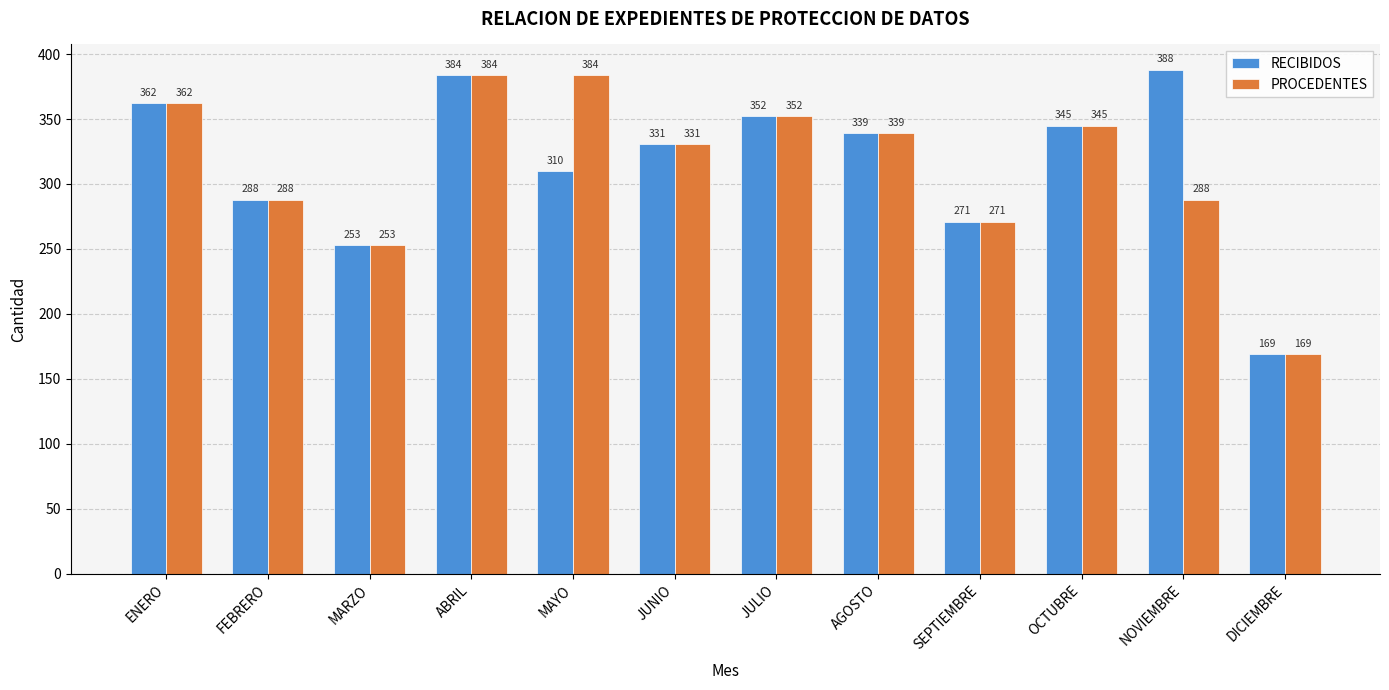

What is the difference between the highest and lowest values at MAYO?

74